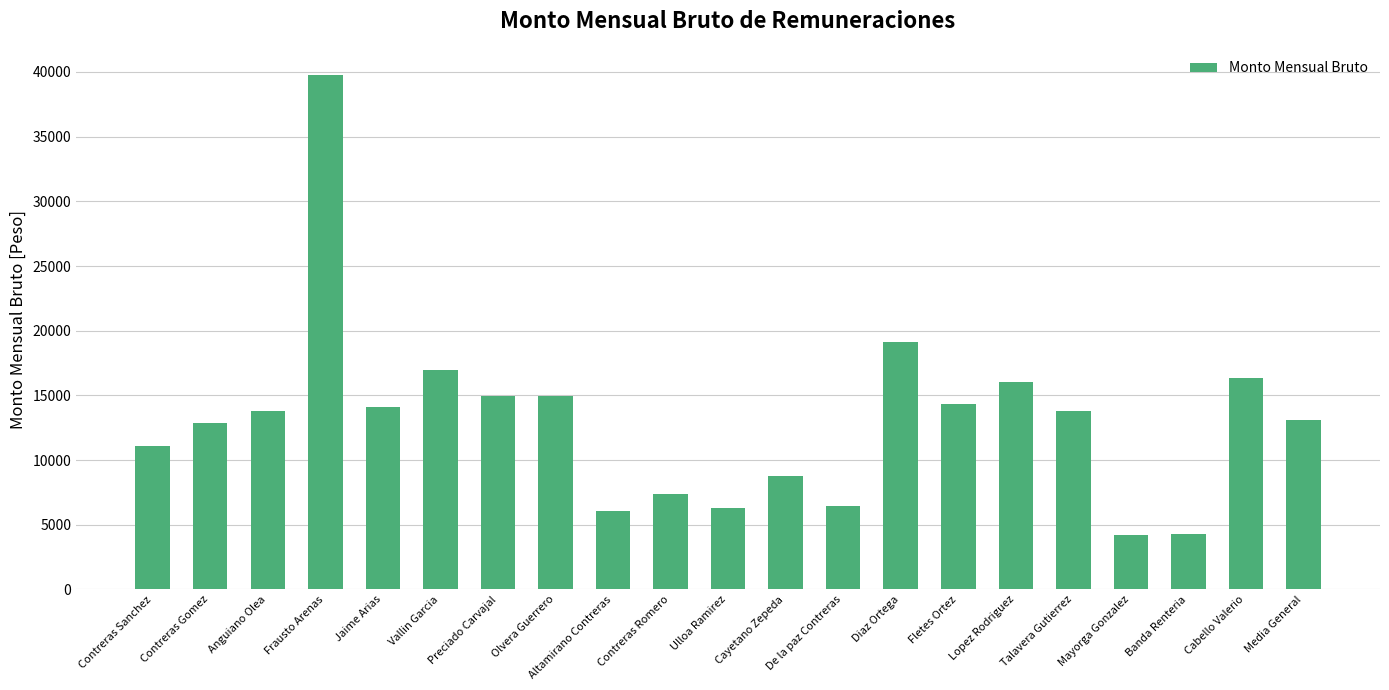

The value at Contreras Romero is 11570.0. True or false?

False